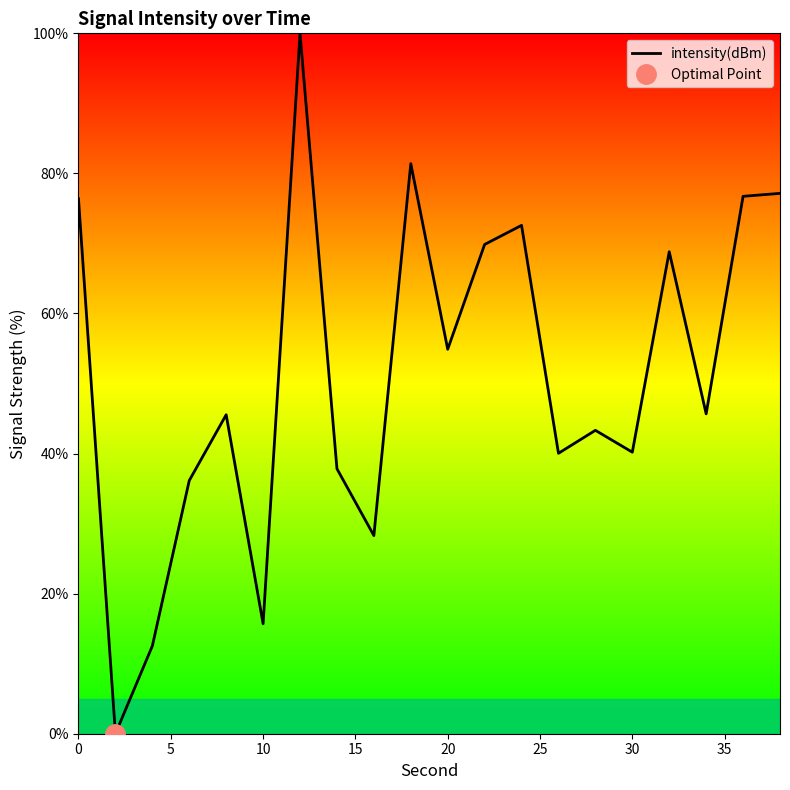

How many points are higher than both their immediate neighbors (excluding endpoints)?

6